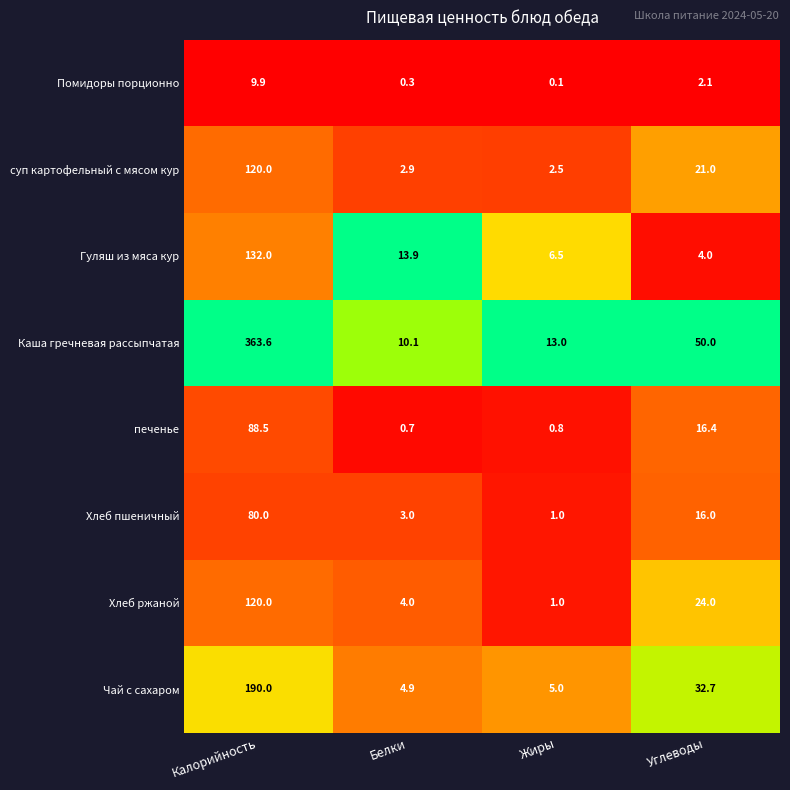

List the labels in order of Помидоры порционно value, smallest first.

Жиры, Белки, Углеводы, Калорийность